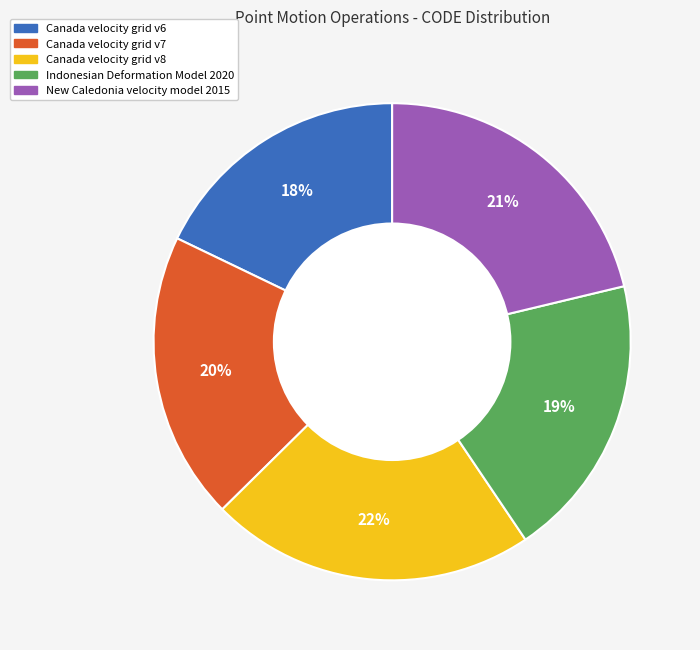

How many slices are in this pie chart?

5